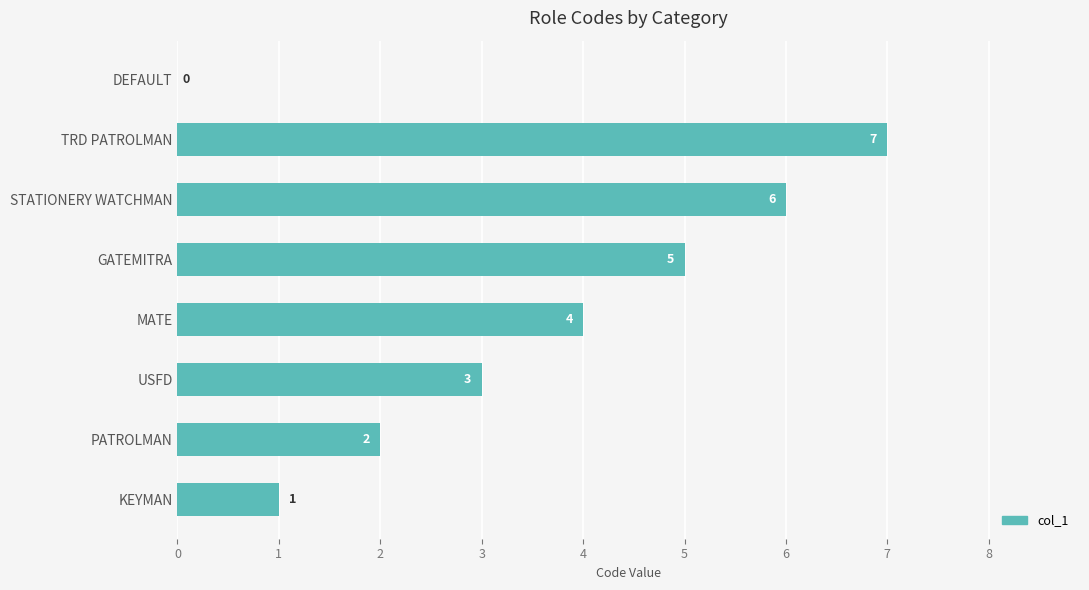

At which category does the chart reach its peak across all series?

TRD PATROLMAN